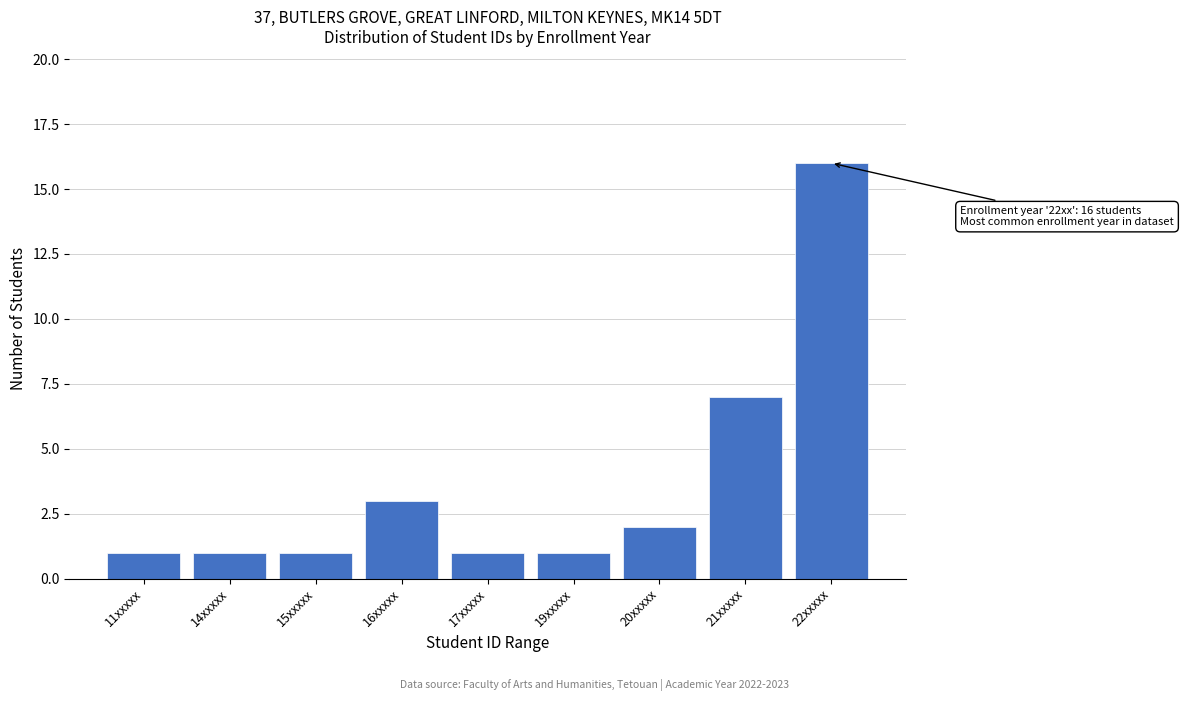

Reading left to right, transcribe all the data shown in this chart.

11xxxxx=1	14xxxxx=1	15xxxxx=1	16xxxxx=3	17xxxxx=1	19xxxxx=1	20xxxxx=2	21xxxxx=7	22xxxxx=16